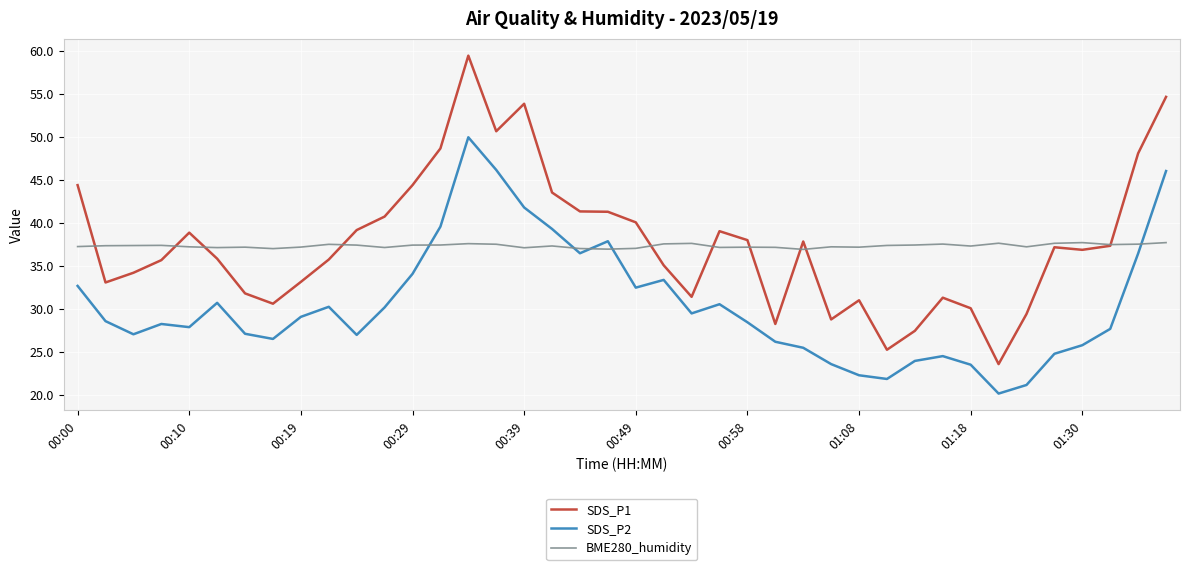

Which series has the largest range (max minus min)?

SDS_P1